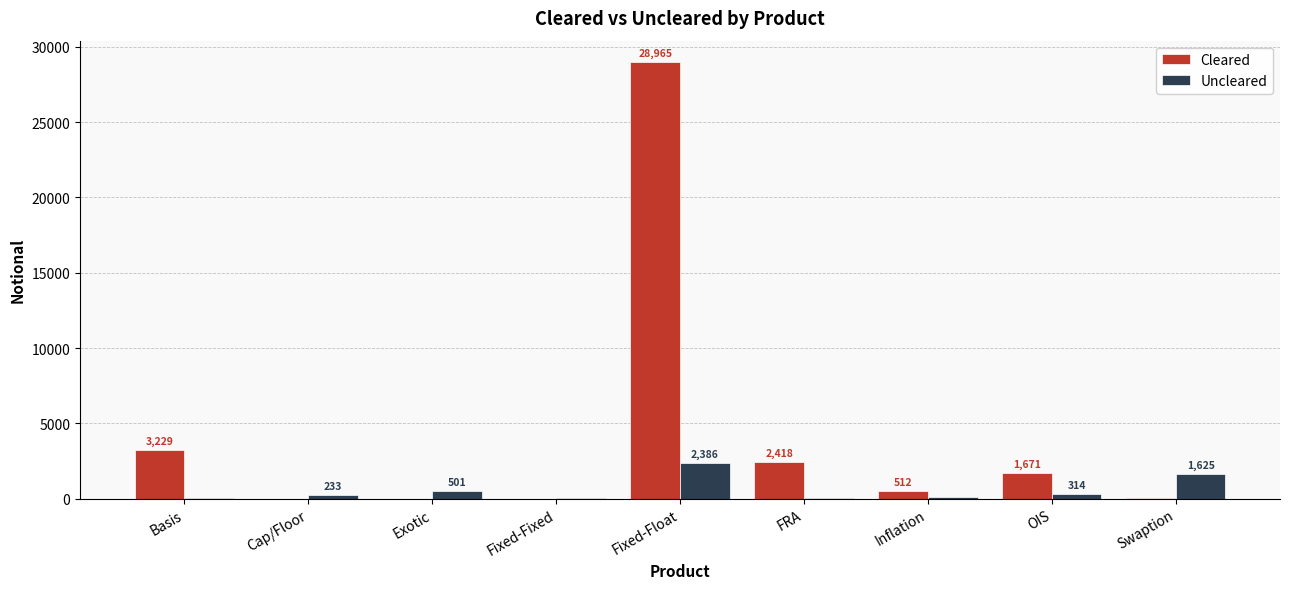

At which label does Cleared reach its peak?

Fixed-Float